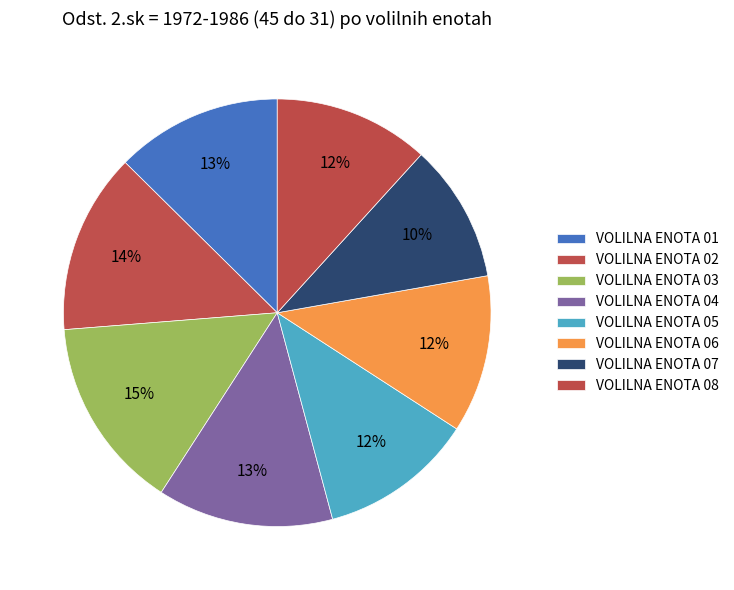

The VOLILNA ENOTA 04 slice represents 13% of the pie. True or false?

True